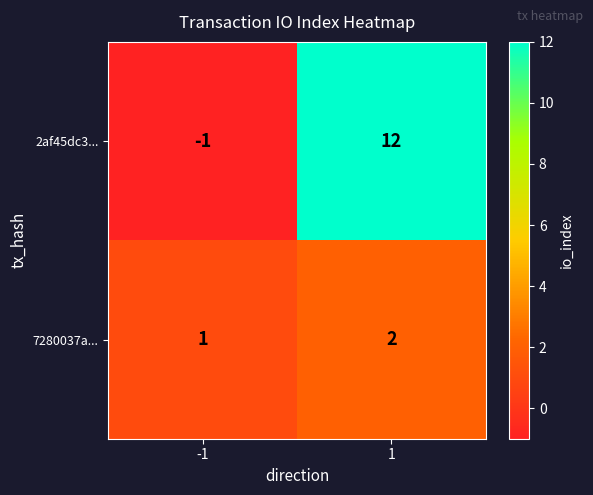

What is the spread (max minus min) of values at 1?

10